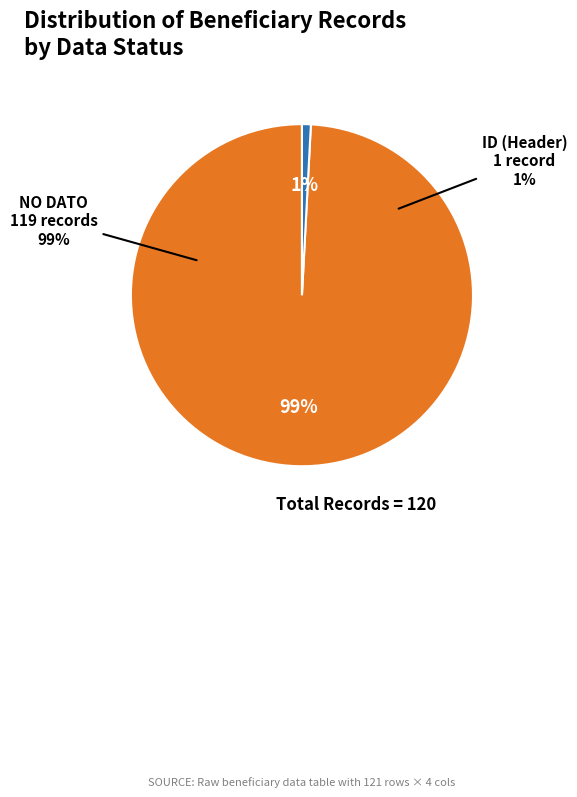

Do ID and NO DATO together represent more than half of the pie?

Yes